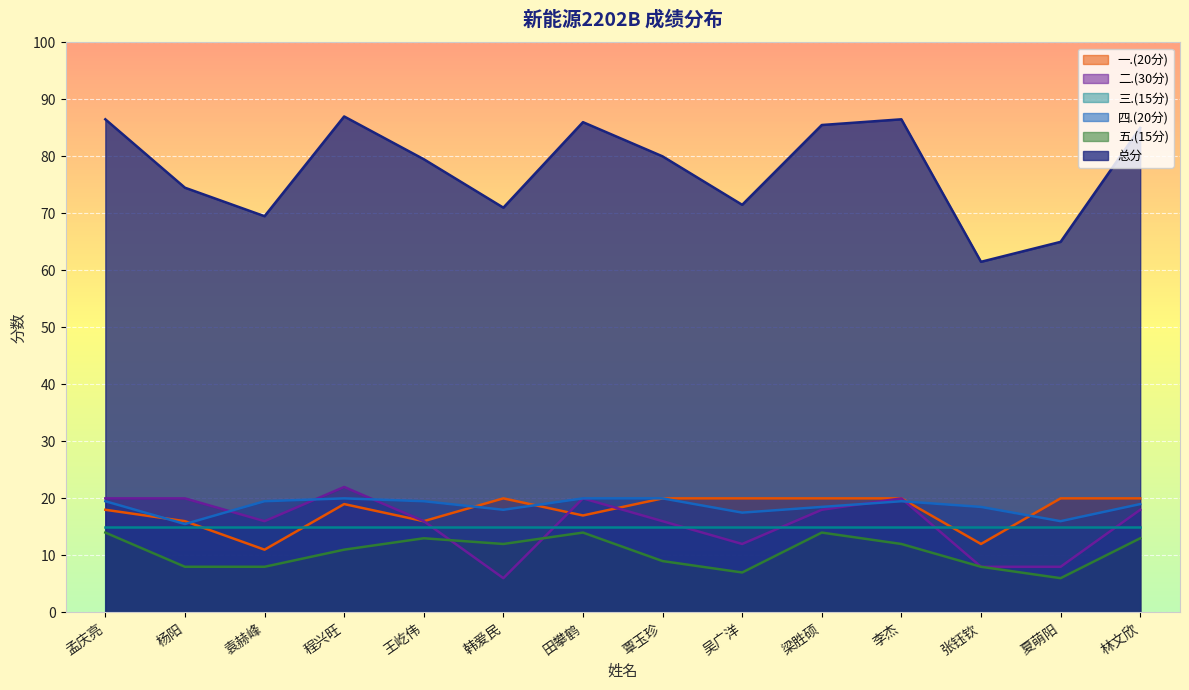

What is the difference between the maximum and minimum values in the 五.(15分) series?

8.0